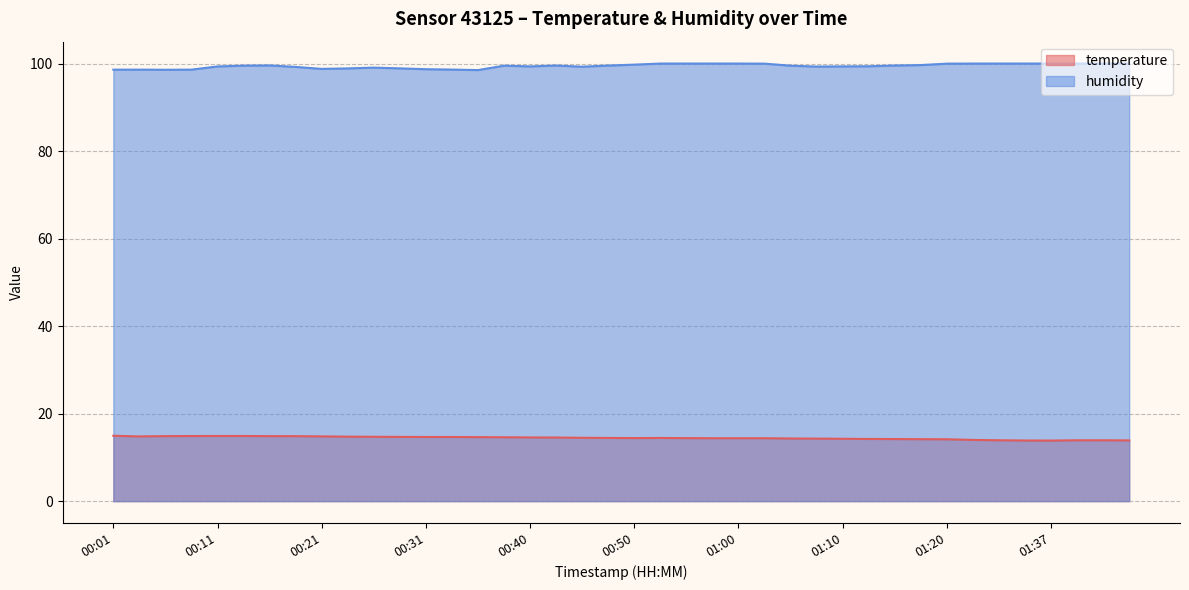

Which series has the largest total across all categories?

humidity